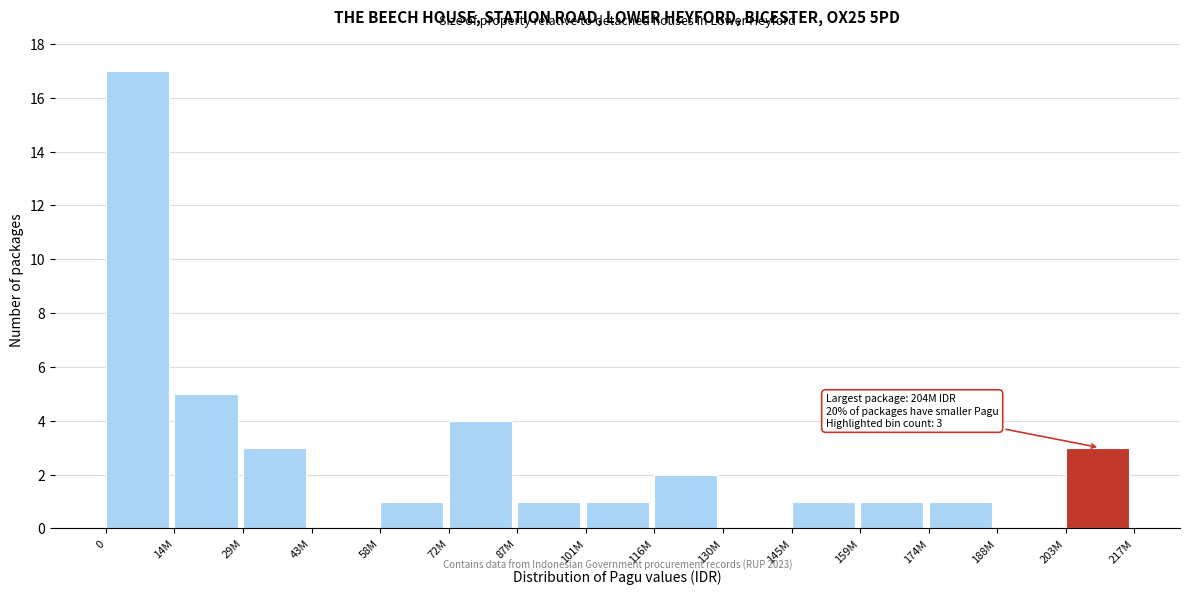

Reading left to right, transcribe all the data shown in this chart.

0=17	14M=5	29M=3	43M=0	58M=1	72M=4	87M=1	101M=1	116M=2	130M=0	145M=1	159M=1	174M=1	188M=0	203M=3